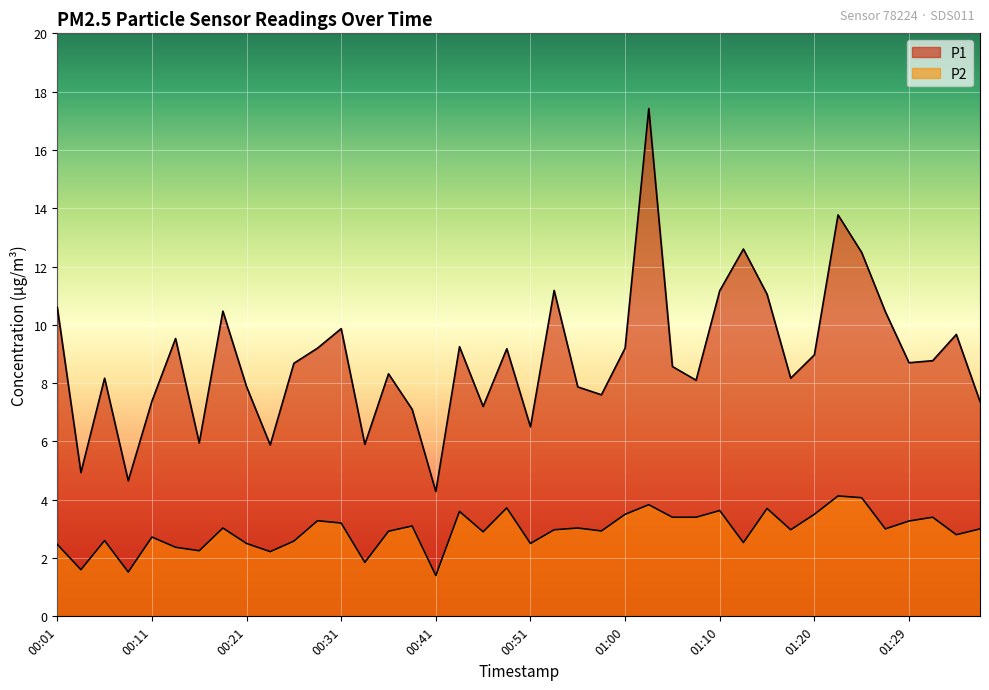

What are all the series names shown in the legend?

P1, P2